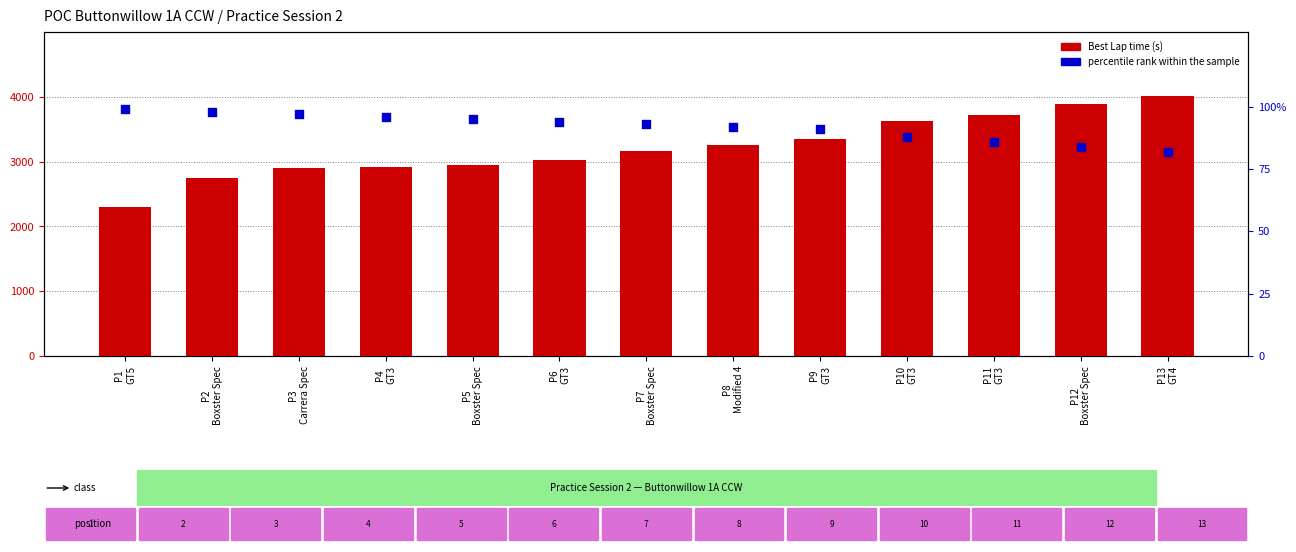

Is the value of Best Lap time at P3
Carrera Spec greater than the value of percentile rank within sample at P5
Boxster Spec?

Yes